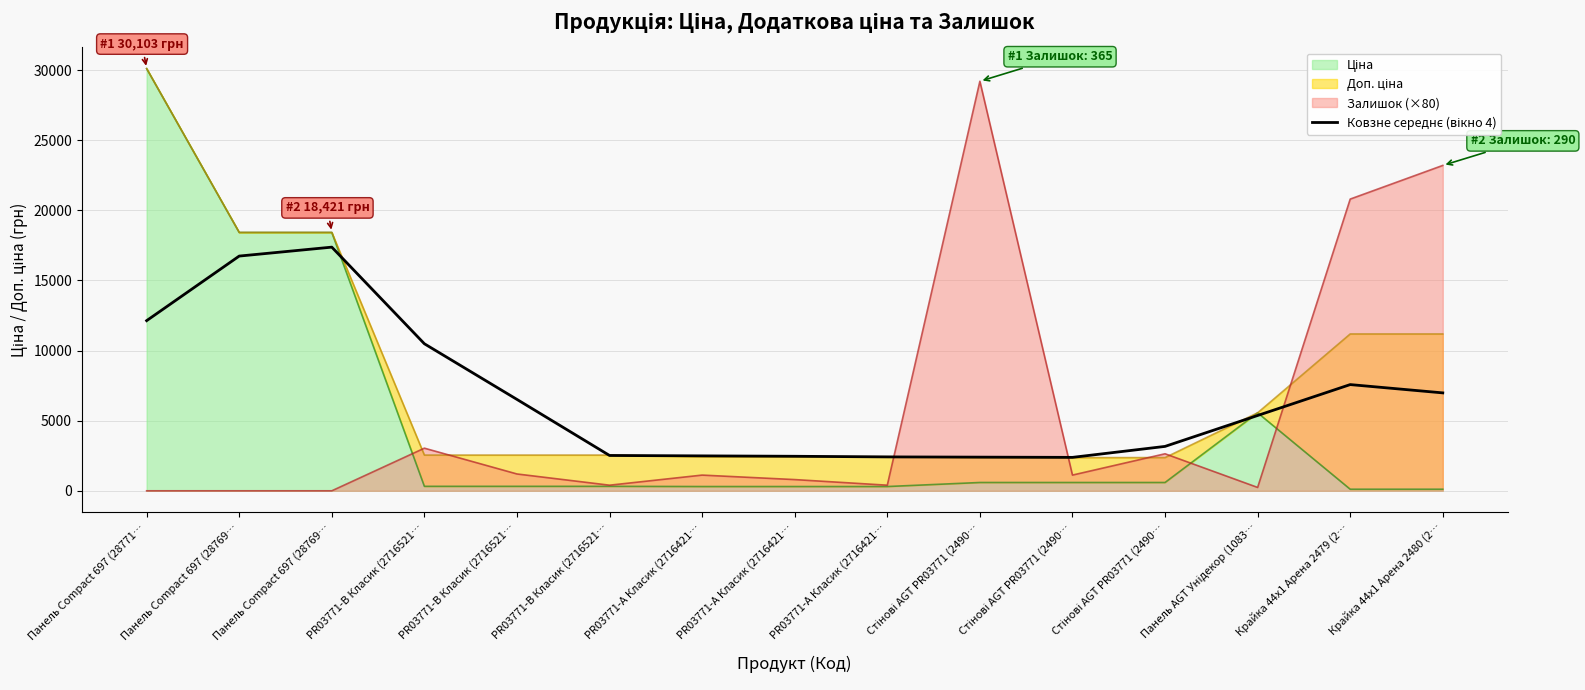

What is the difference between the second highest and second lowest values?

14336.5